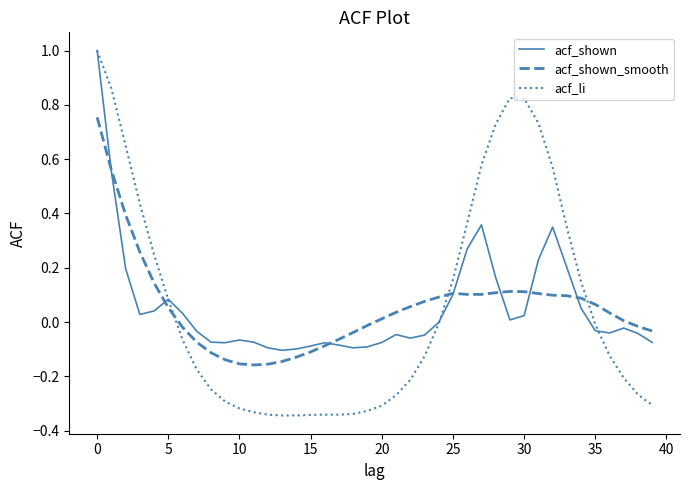

What is the greatest value displayed?

1.0